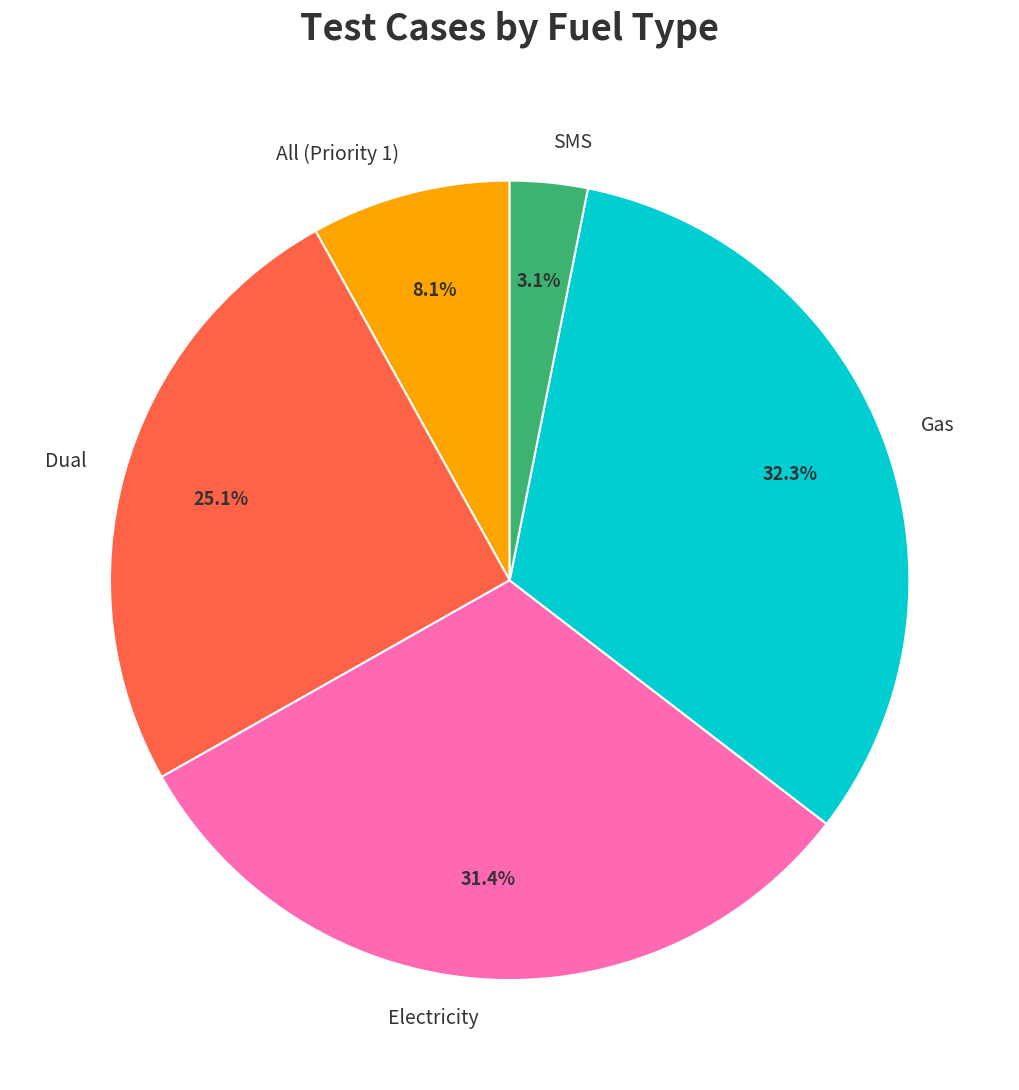

To the nearest percent, what percentage of the pie is Electricity?

31%